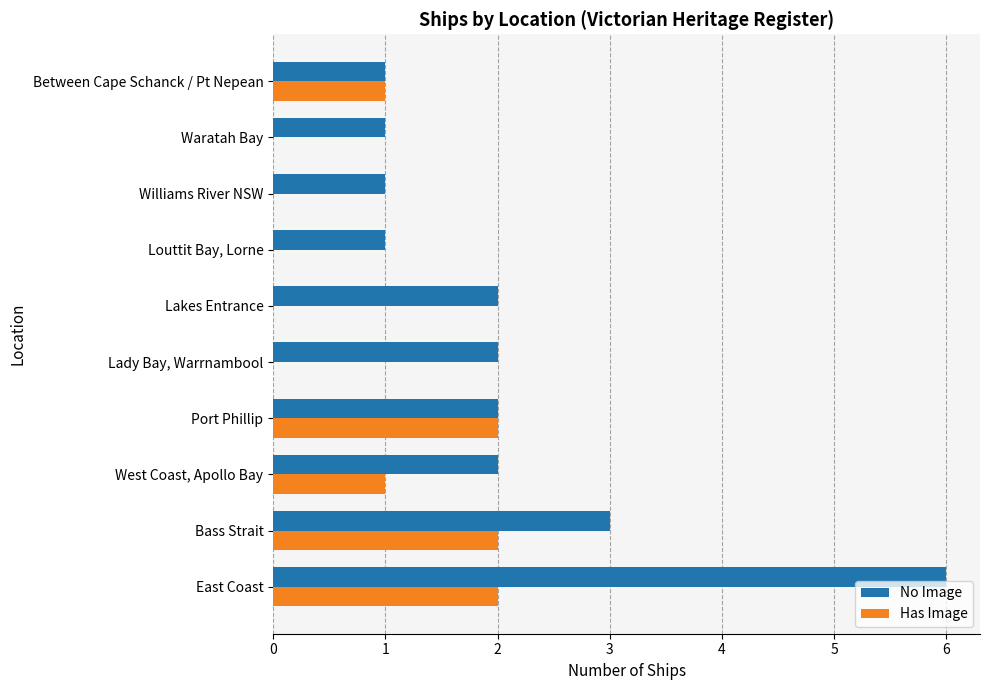

Is the value of Has Image at Lady Bay, Warrnambool greater than the value of No Image at West Coast, Apollo Bay?

No